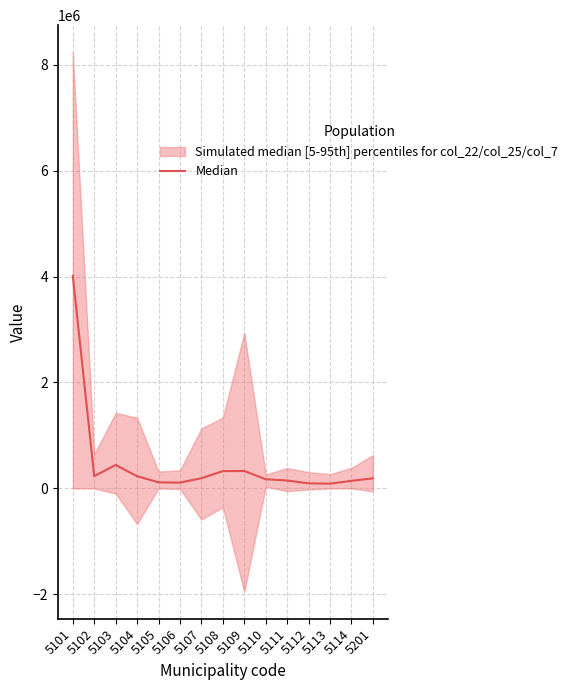

Read the value at 5108.

326977.7